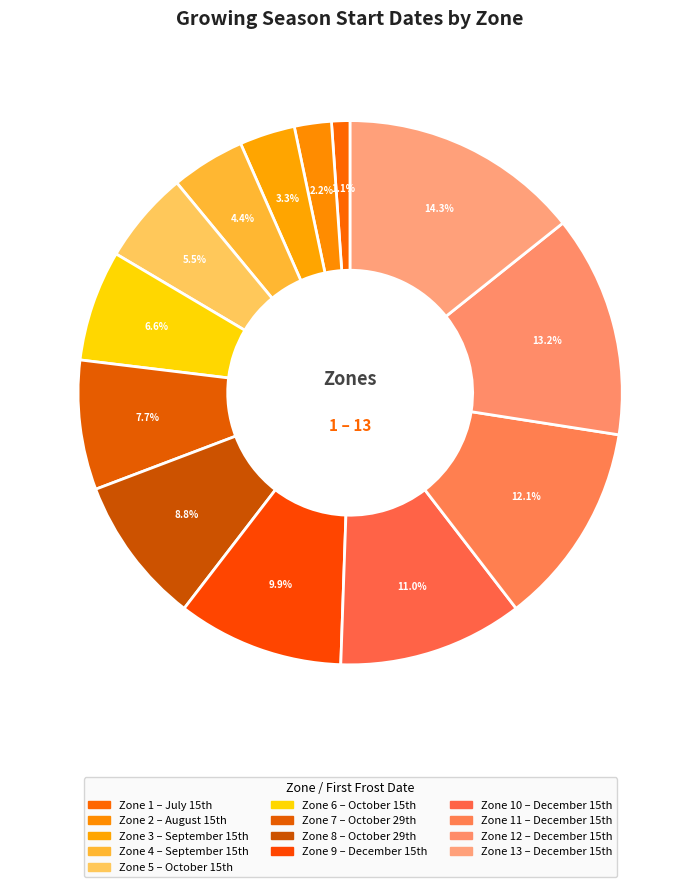

What is the smallest slice in the pie chart?

Zone 1 – July 15th